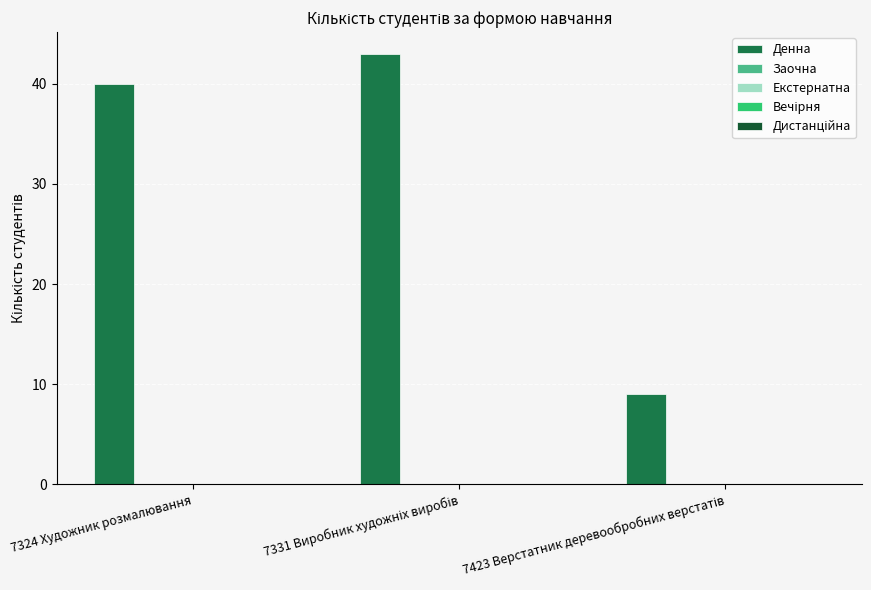

What is the difference between the maximum and minimum values?

34